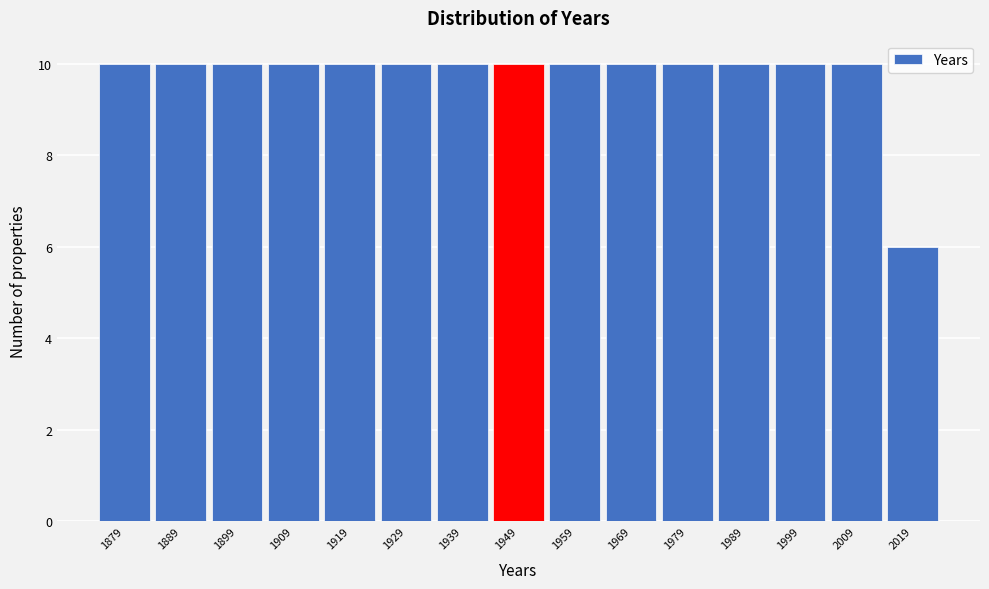

Reading left to right, transcribe all the data shown in this chart.

1879=10	1889=10	1899=10	1909=10	1919=10	1929=10	1939=10	1949=10	1959=10	1969=10	1979=10	1989=10	1999=10	2009=10	2019=6